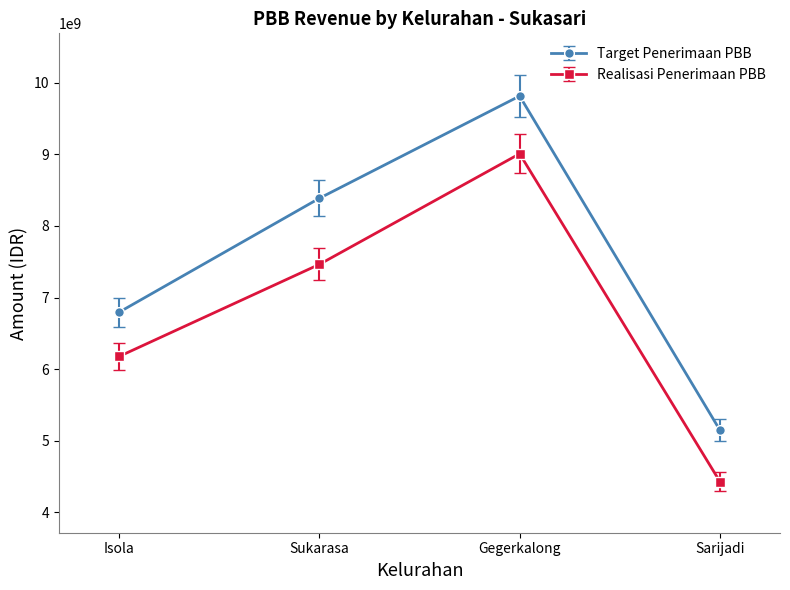

How many distinct data groups are displayed?

2